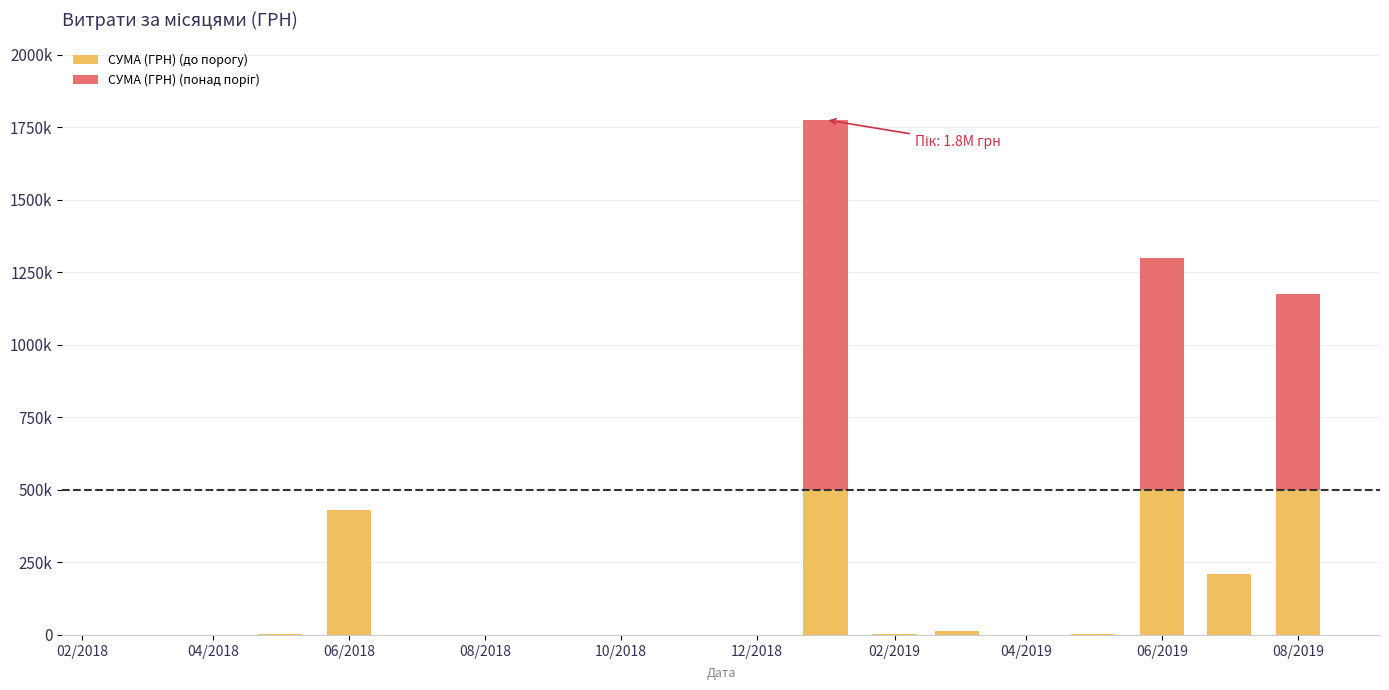

What is the value of the СУМА (ГРН) (до порогу) bar at the 7th from the left?

11978.6